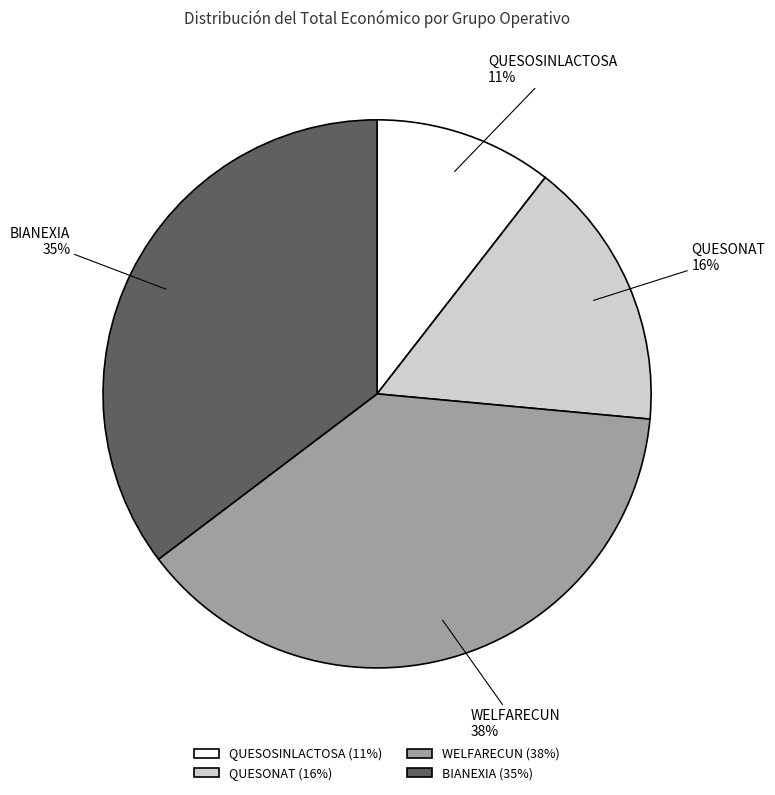

What is the ratio of the value at QUESOSINLACTOSA to the value at WELFARECUN?

0.3